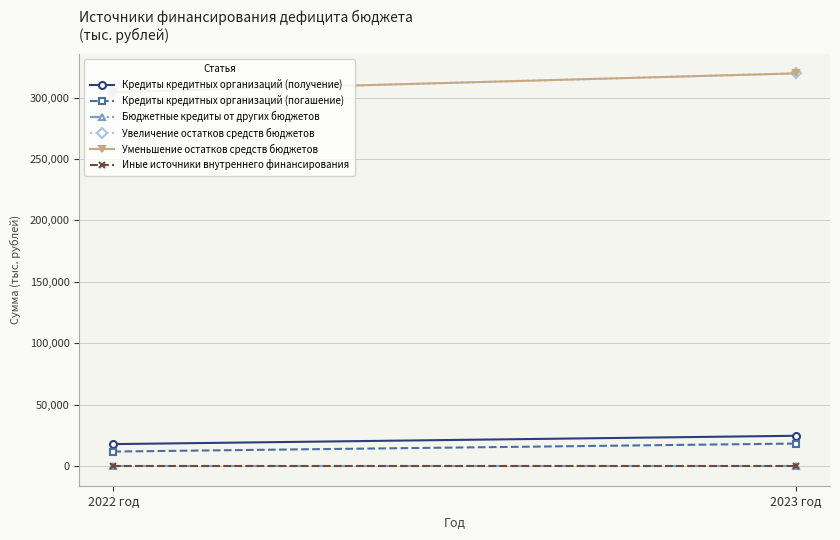

How many lines are shown in the chart?

6